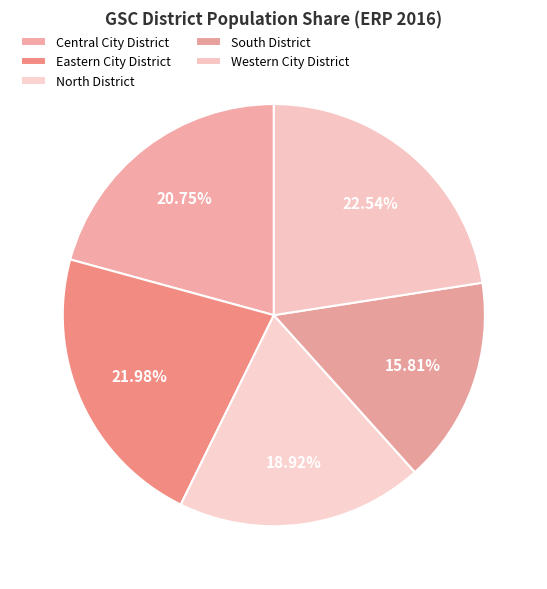

How many slices are in this pie chart?

5